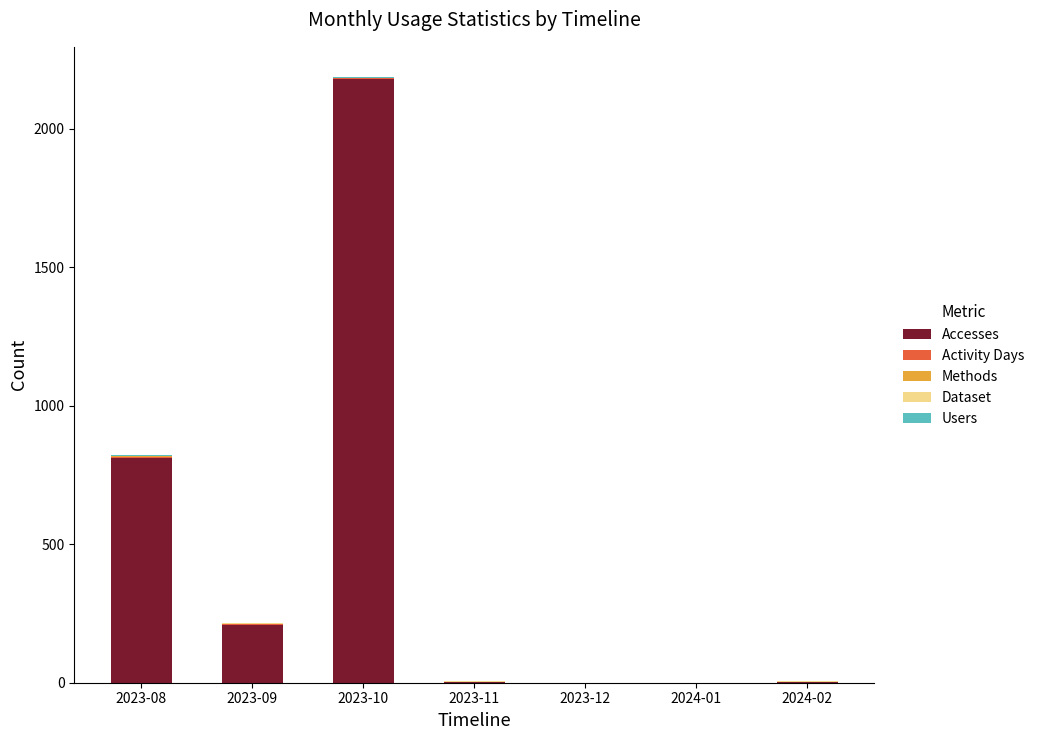

Which category has the highest value in the Accesses series?

2023-10